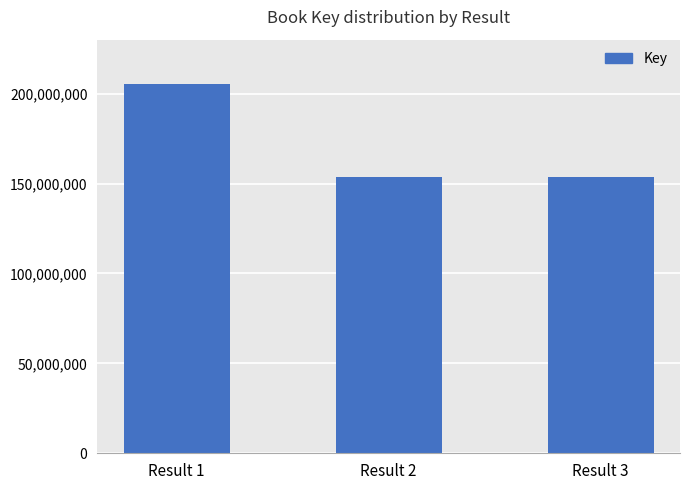

How many data points are less than 153628186?

1